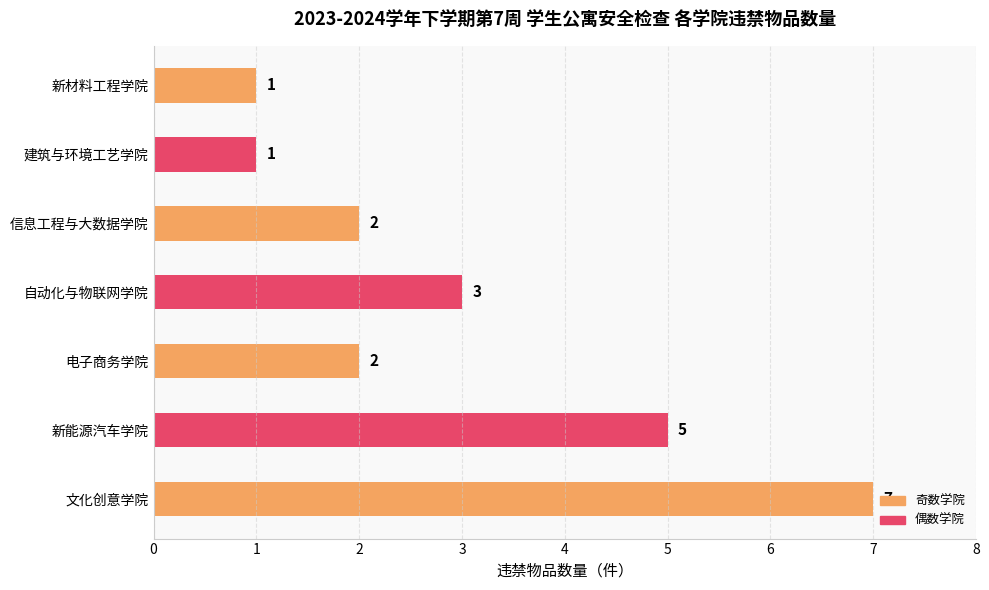

Between 新材料工程学院 and 自动化与物联网学院, which is larger?

自动化与物联网学院